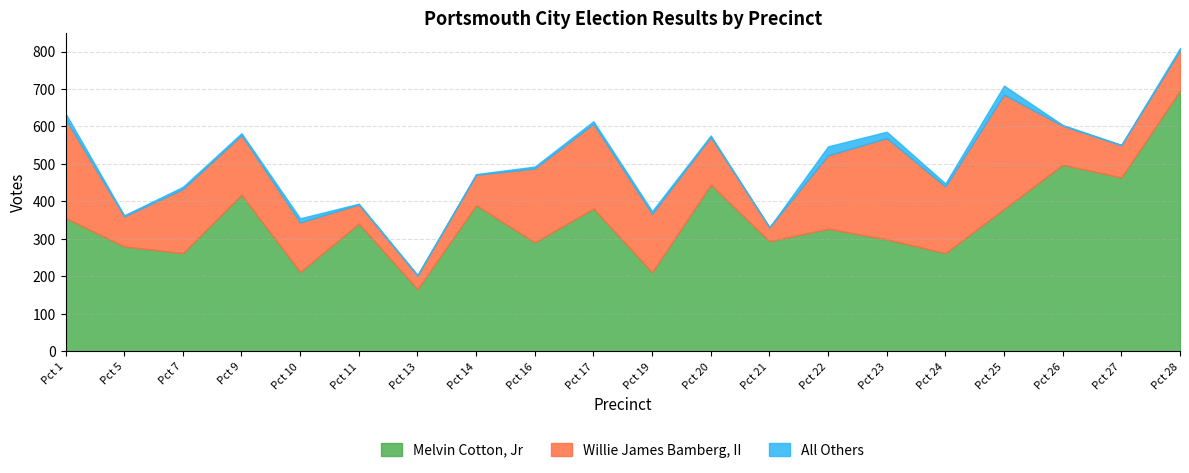

Which series has the largest total across all categories?

Melvin Cotton, Jr